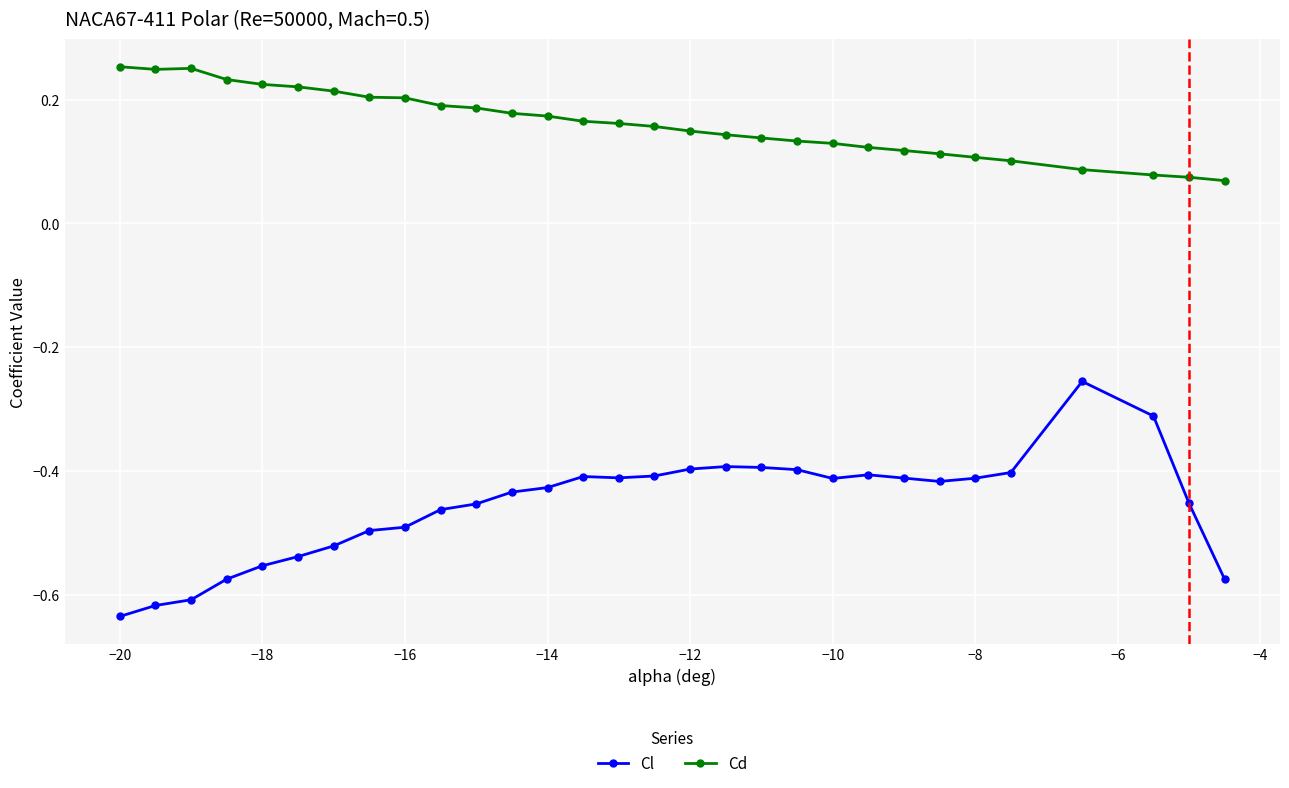

Which series has the largest total across all categories?

Cd